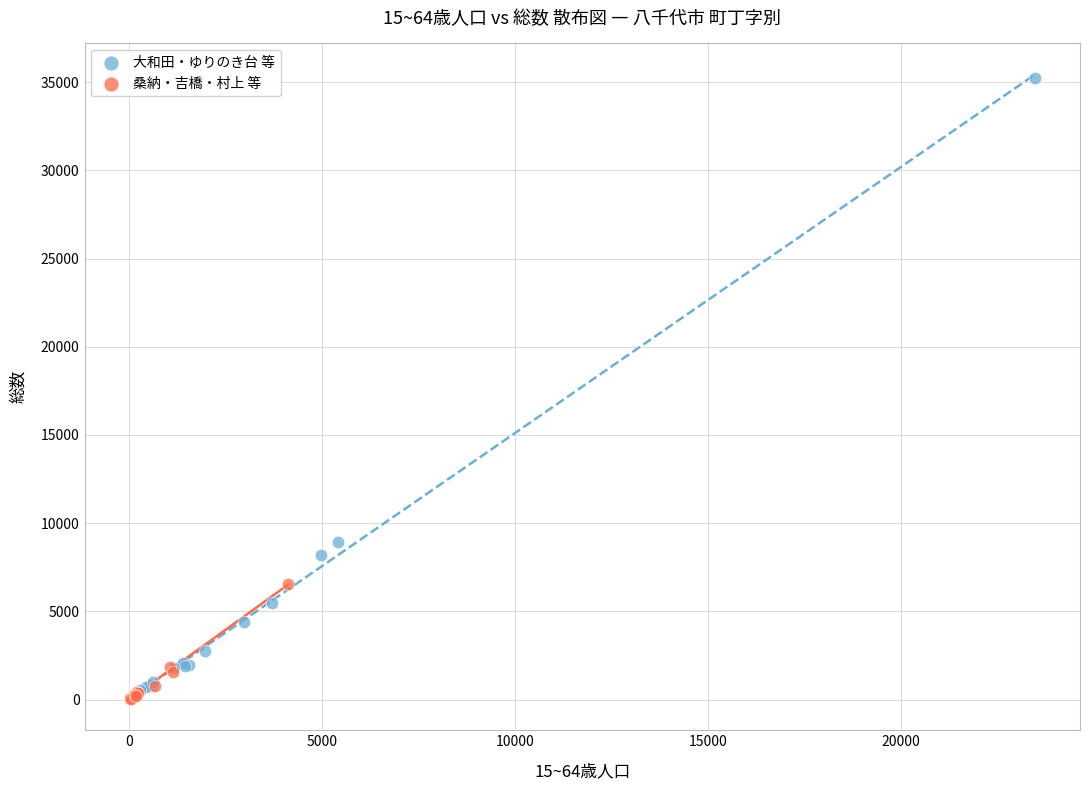

Which series reaches the maximum Y coordinate?

大和田・ゆりのき台 等